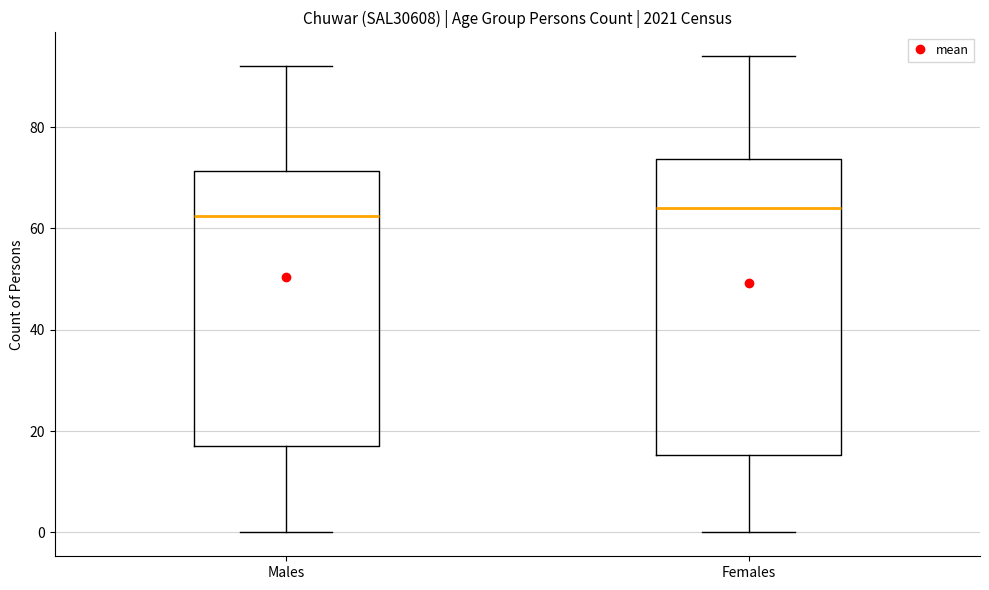

Comparing the boxes themselves (not the whiskers), which one is the tallest?

Females